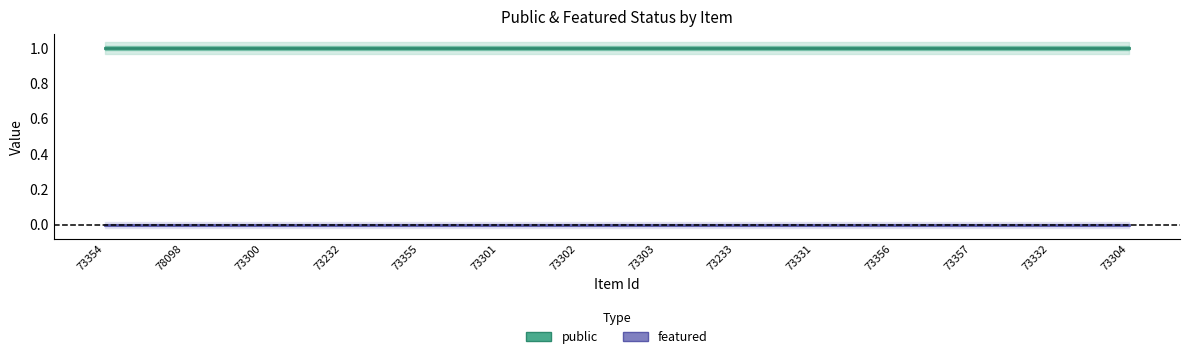

What value does the public series have at 73355?

1